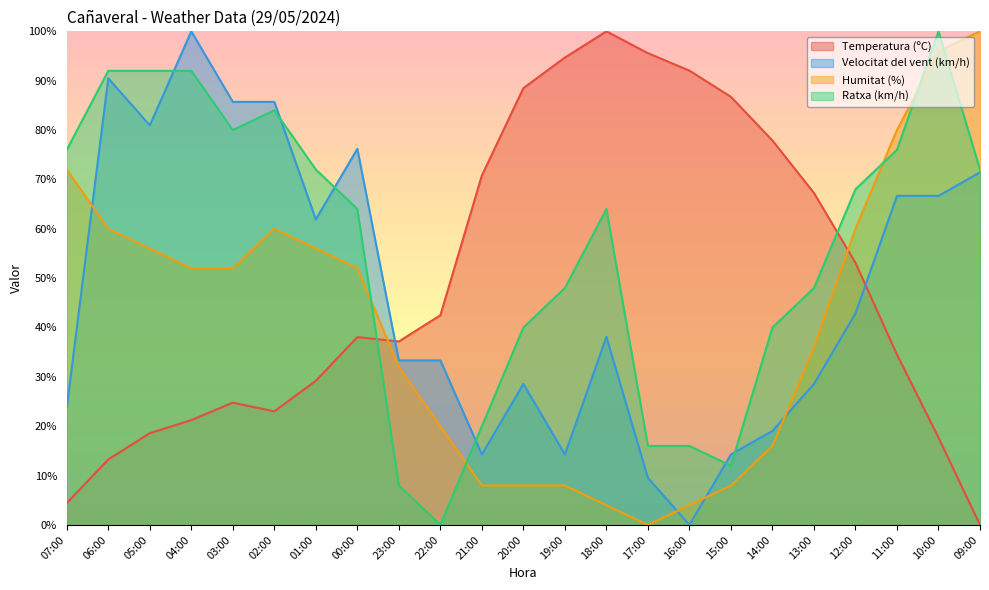

Where is the first local minimum for Humitat (%)?

17:00